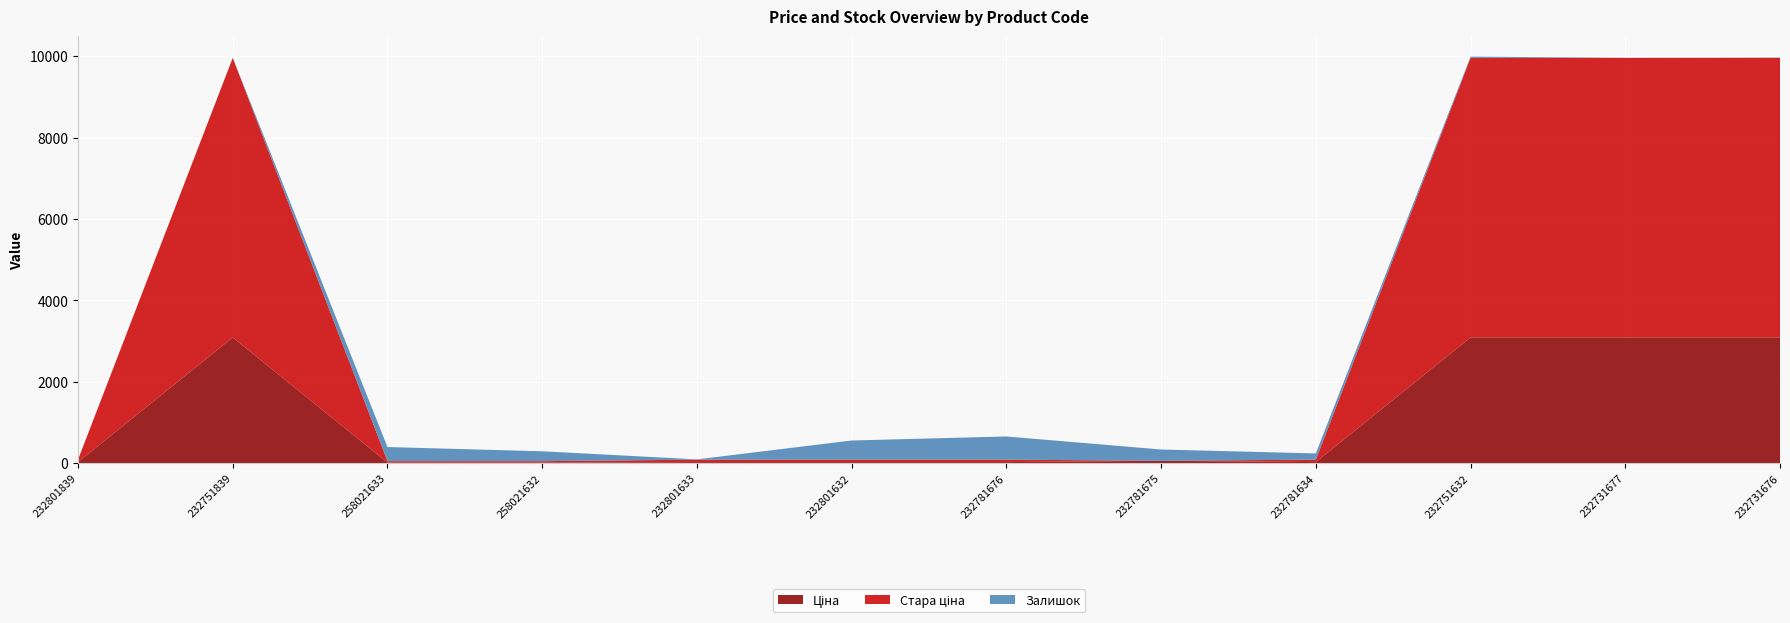

Reading left to right, transcribe all the data shown in this chart.

Ціна: 27.0	3091.2	15.6	15.6	27.0	27.0	27.0	60.0	27.0	3091.2	3091.2	3091.2
Стара ціна: 60.0	6869.4	34.6	34.6	60.0	60.0	60.0	0.0	60.0	6869.4	6869.4	6869.4
Залишок: 0.0	1.0	347.0	243.0	7.0	471.0	570.0	277.0	153.0	32.0	3.0	9.0